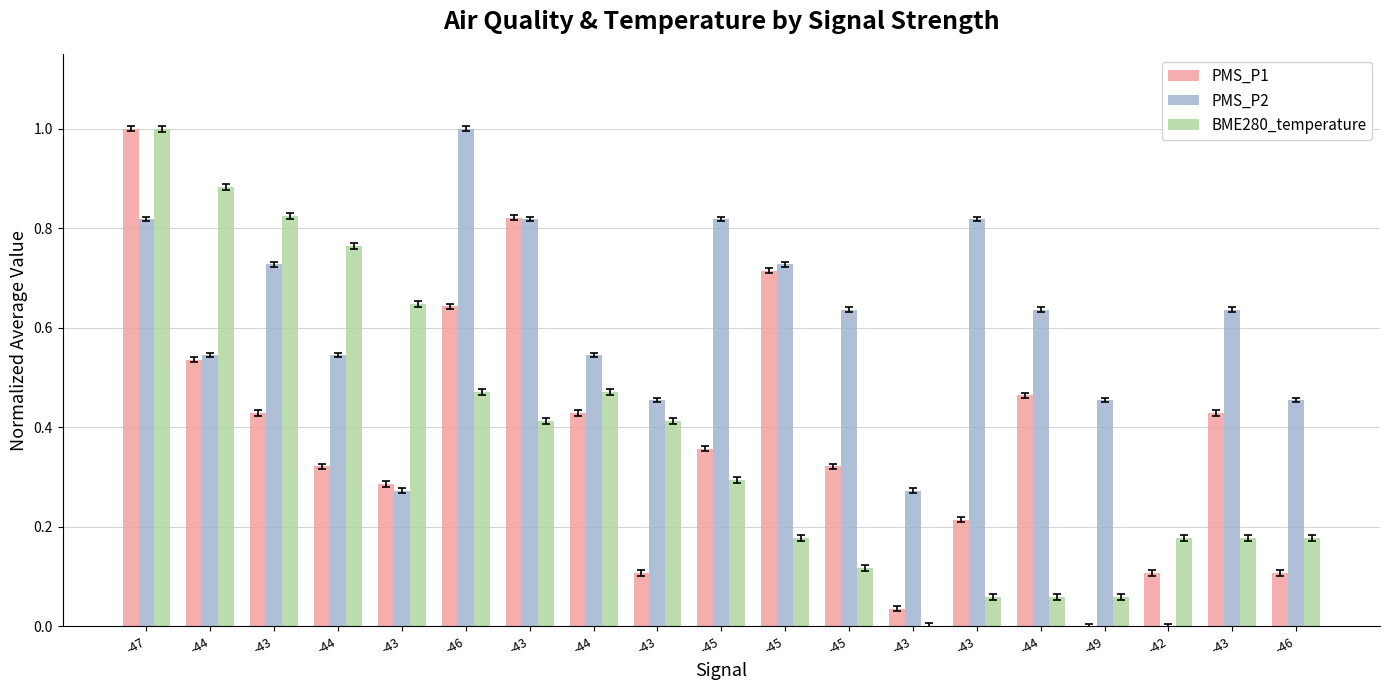

What is the maximum value for PMS_P2?

1.0